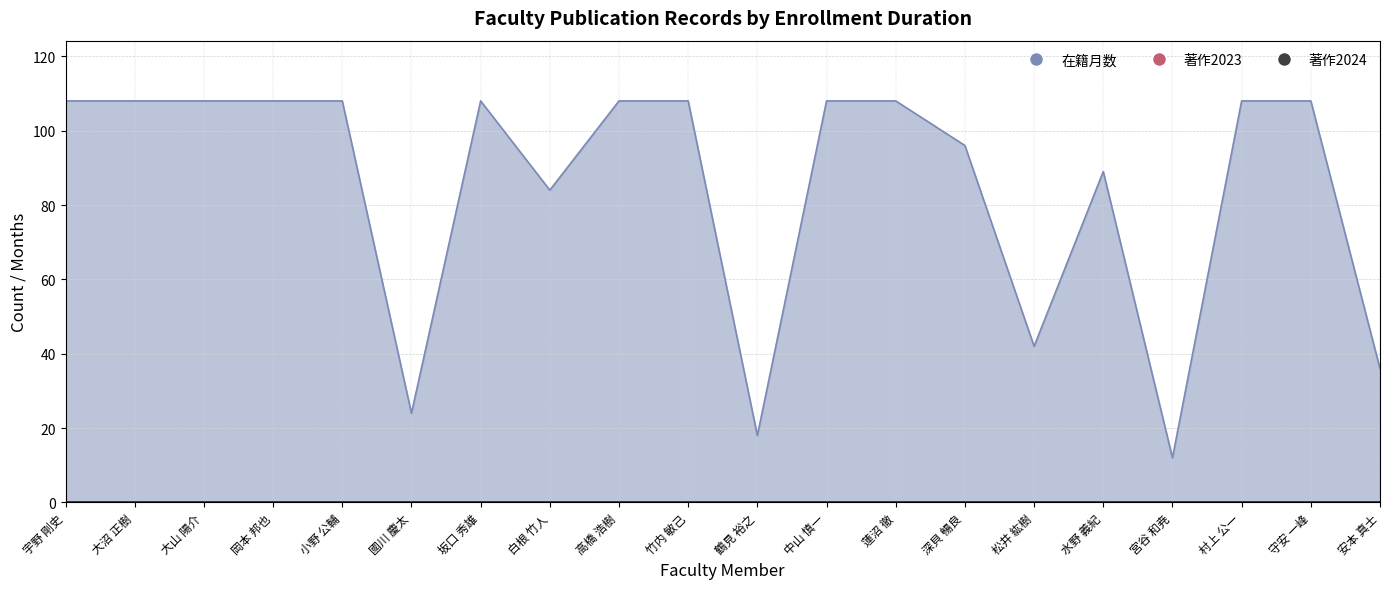

True or false: 著作2024 and 著作2023 intersect in this chart.

False